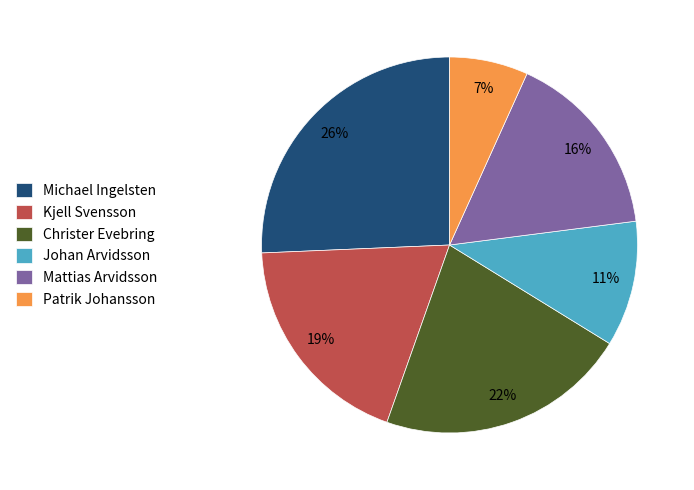

What is the smallest slice in the pie chart?

Patrik Johansson